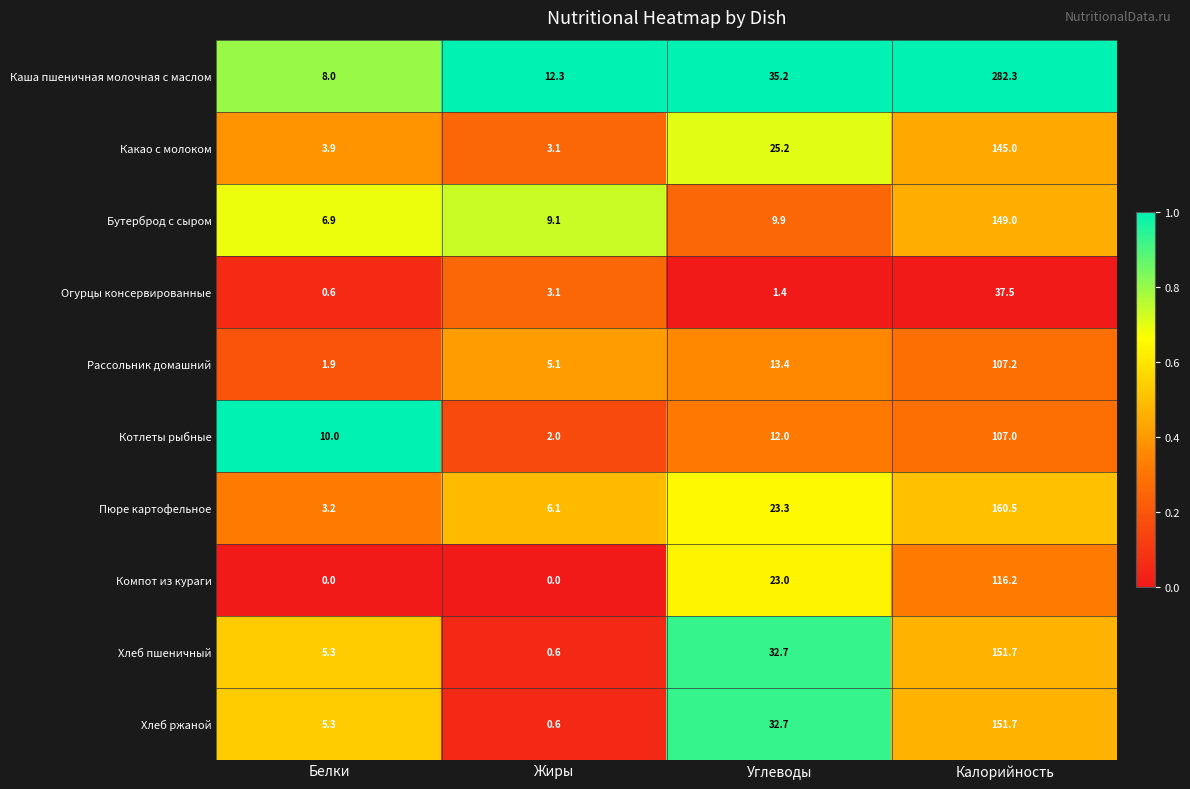

Is the value of Хлеб пшеничный at Углеводы greater than the value of Пюре картофельное at Калорийность?

No